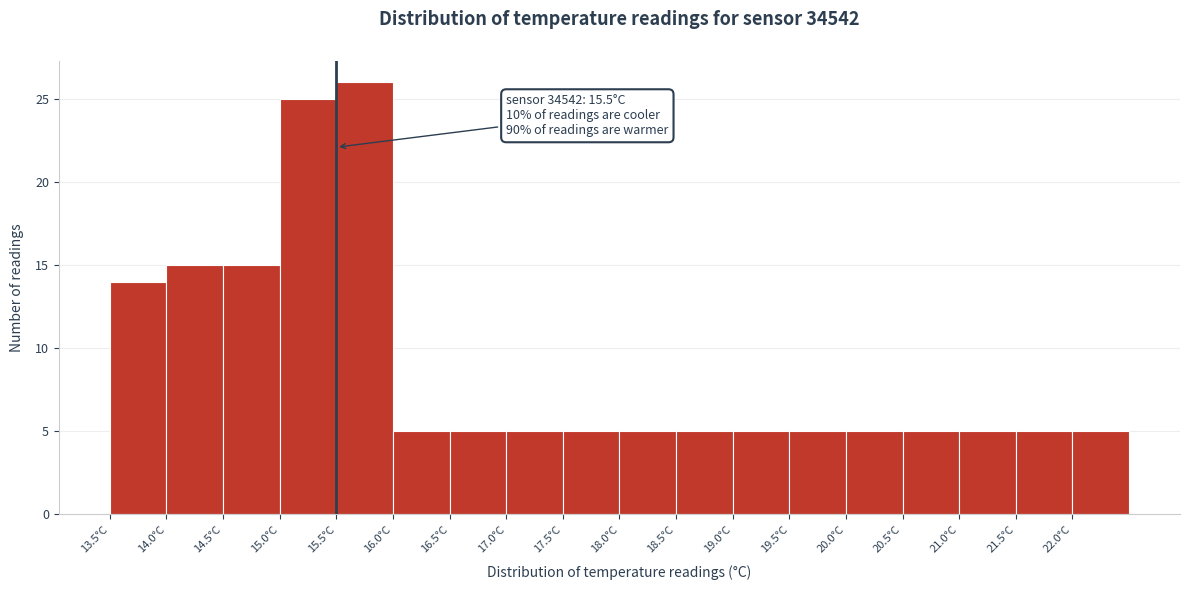

Over which range of the x-axis is the bar tallest?

15.5 to 16.0